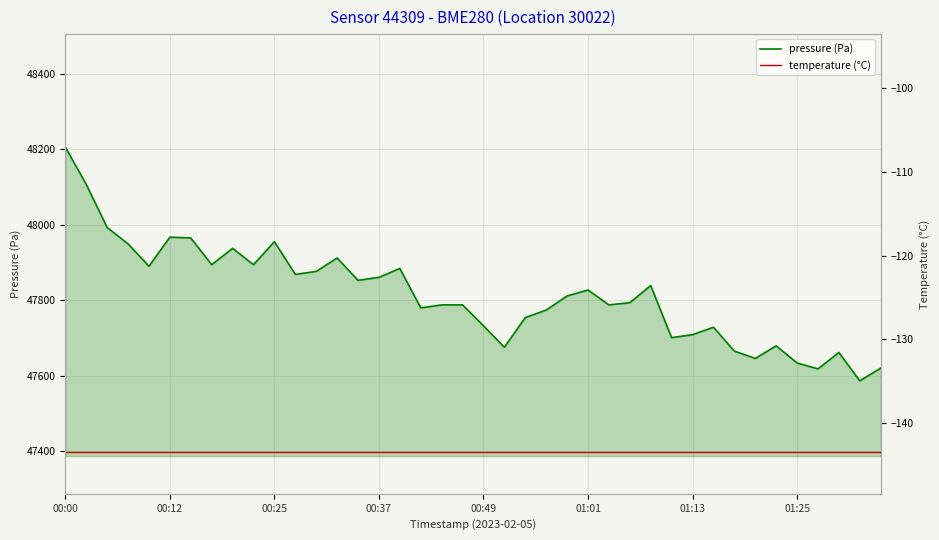

The value of pressure (Pa) at 00:49 is 70124.7. True or false?

False